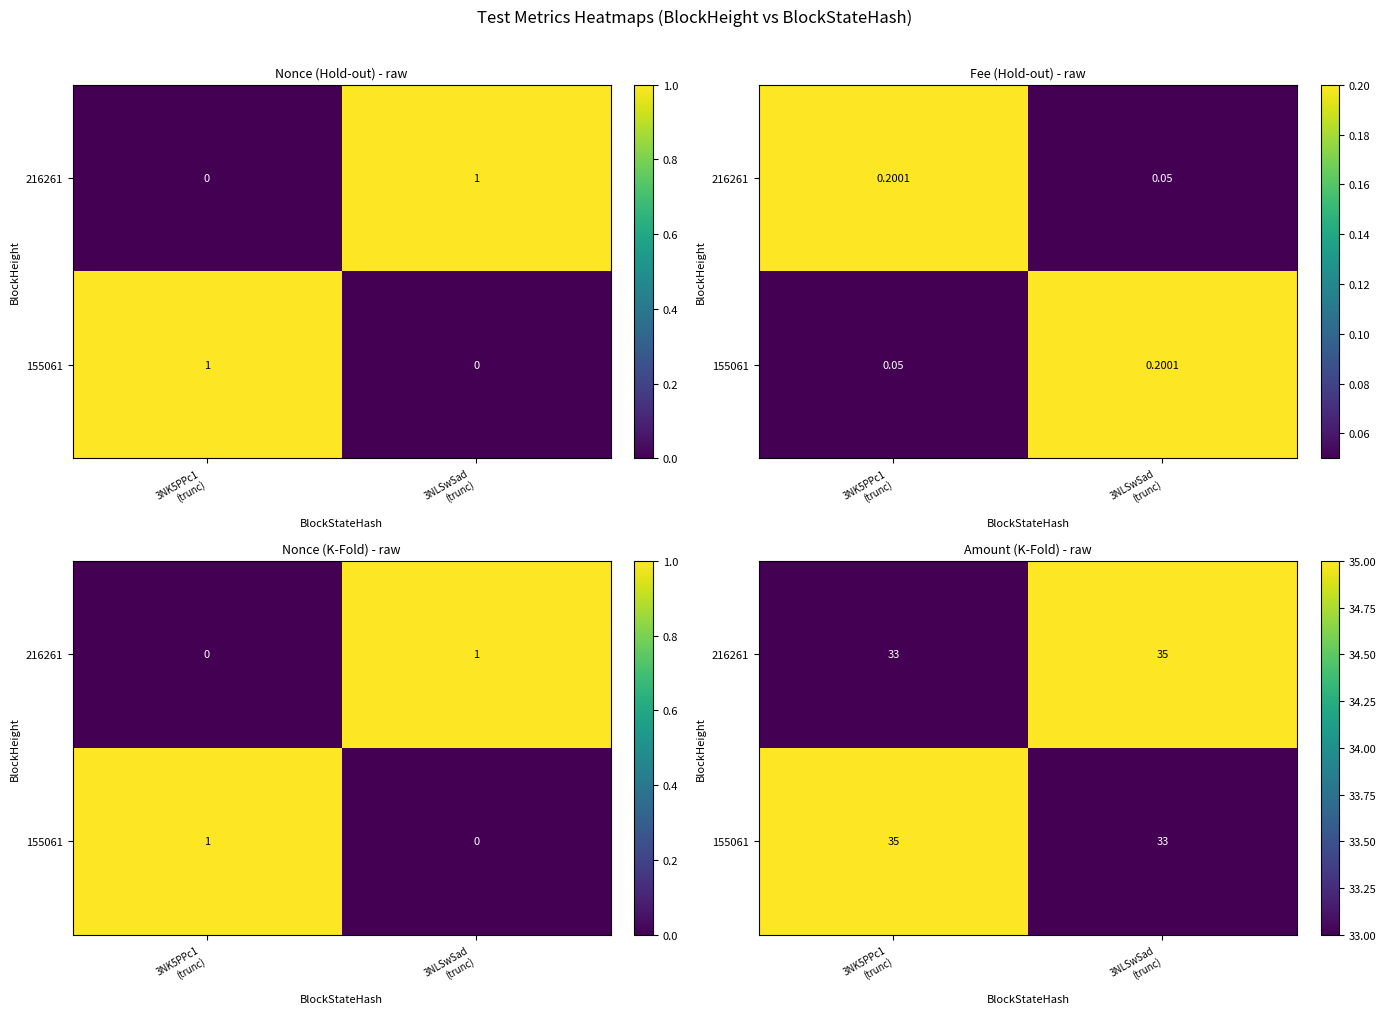

Which series has the largest total across all categories?

216261